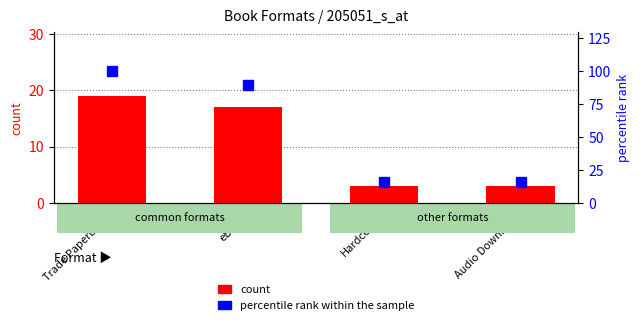

Which category has the highest value in the percentile rank within the sample series?

Trade Paperback